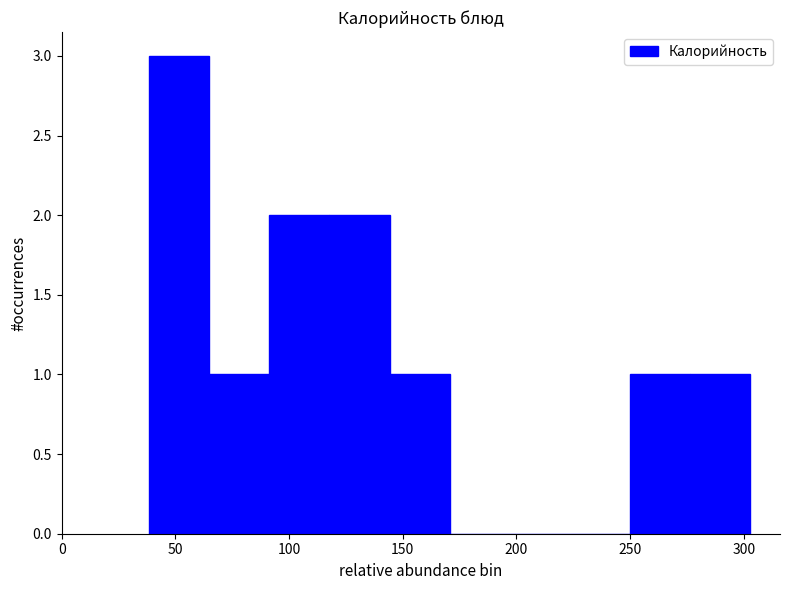

Reading left to right, transcribe this chart: for each bar, give the range it covers on the x-axis and its height. Neither the bar edges nor the heights are printed on the chart, so give them approximately, as read against the axes.

40 to 65: 3
65 to 90: 1
90 to 120: 2
120 to 145: 2
145 to 170: 1
170 to 195: 0
195 to 225: 0
225 to 250: 0
250 to 275: 1
275 to 305: 1